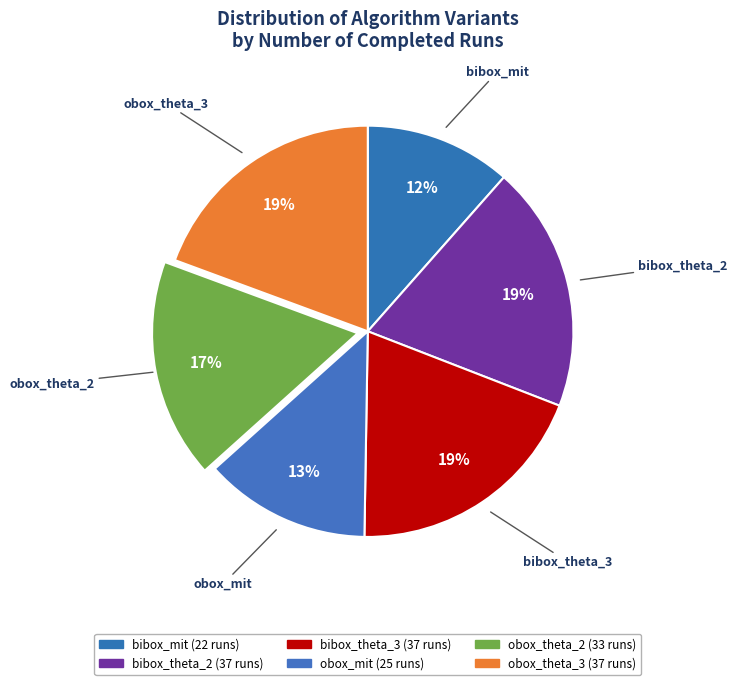

How many slices are in this pie chart?

6